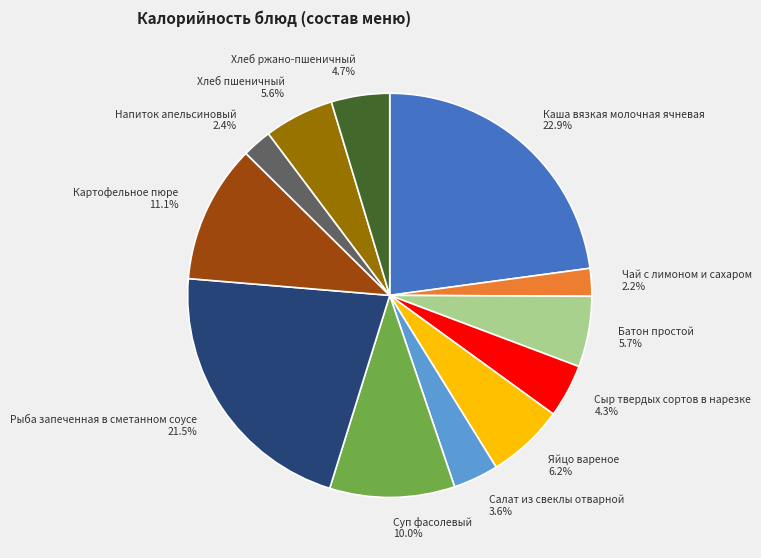

Combined, what portion of the pie is Салат из свеклы отварной and Яйцо вареное?

9.8%